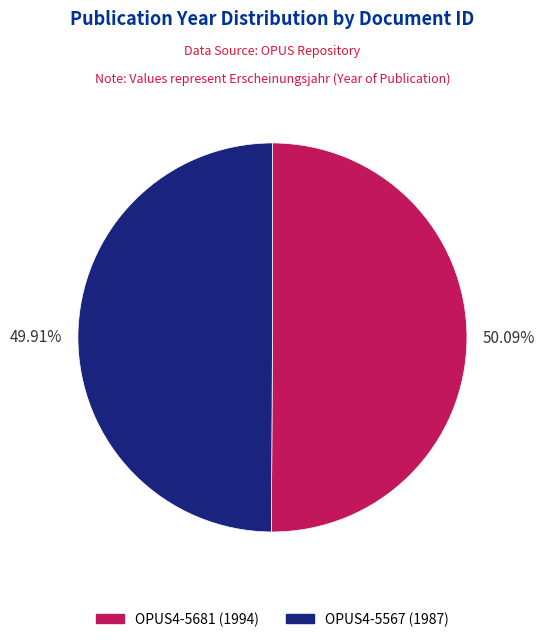

Do OPUS4-5681 and OPUS4-5567 together represent more than half of the pie?

Yes